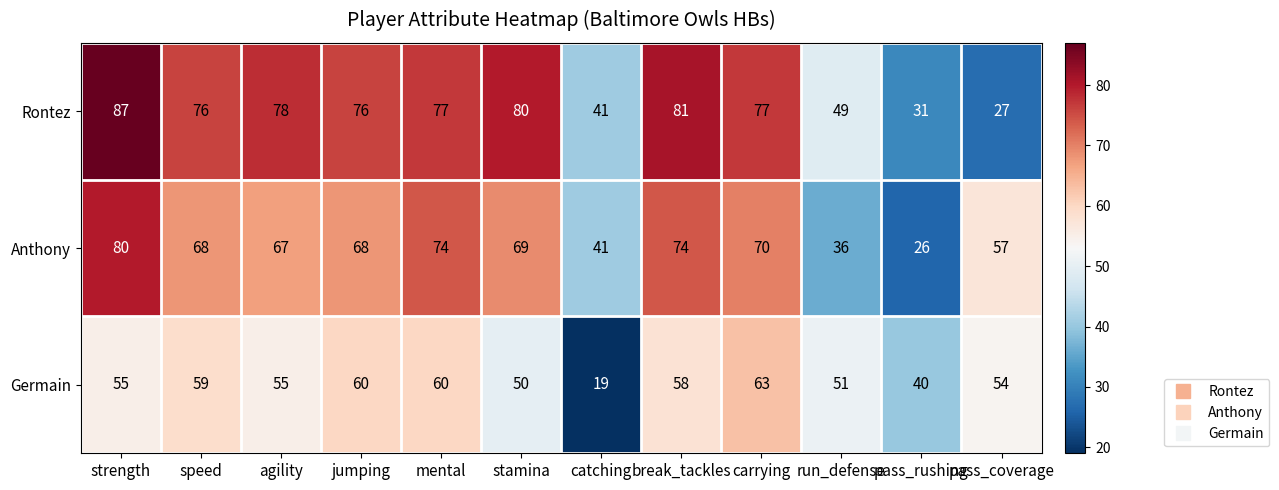

What is the sum of the Rontez values at speed and catching?

117